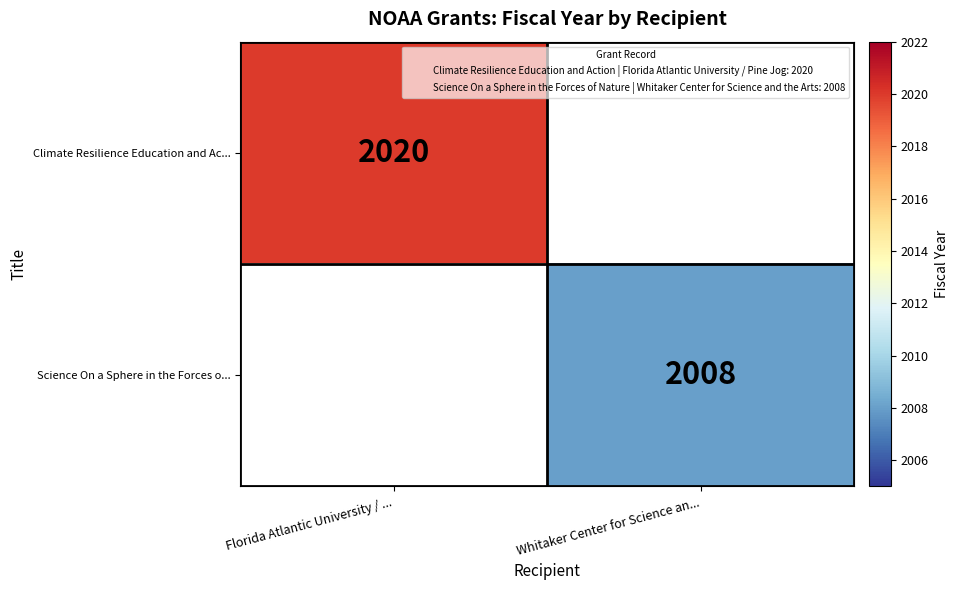

The Climate Resilience Education and Ac... series shows 569 at Florida Atlantic University / .... True or false?

False